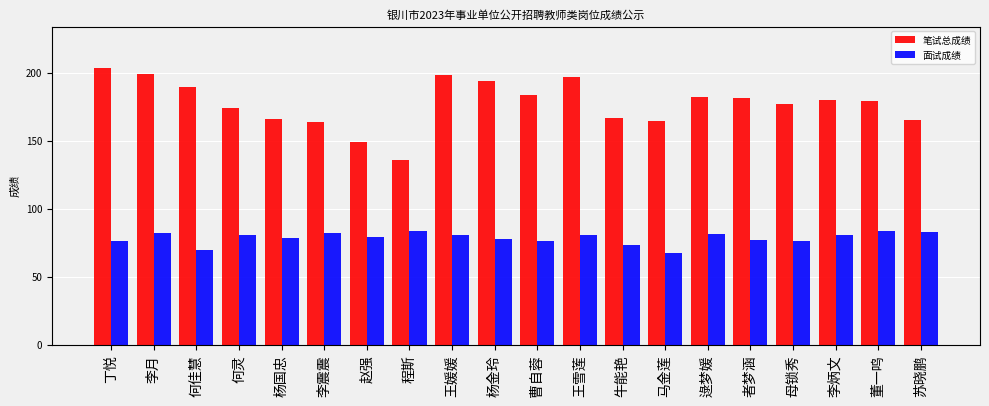

Between 李月 and 董一鸣, which series saw the biggest shift?

笔试总成绩